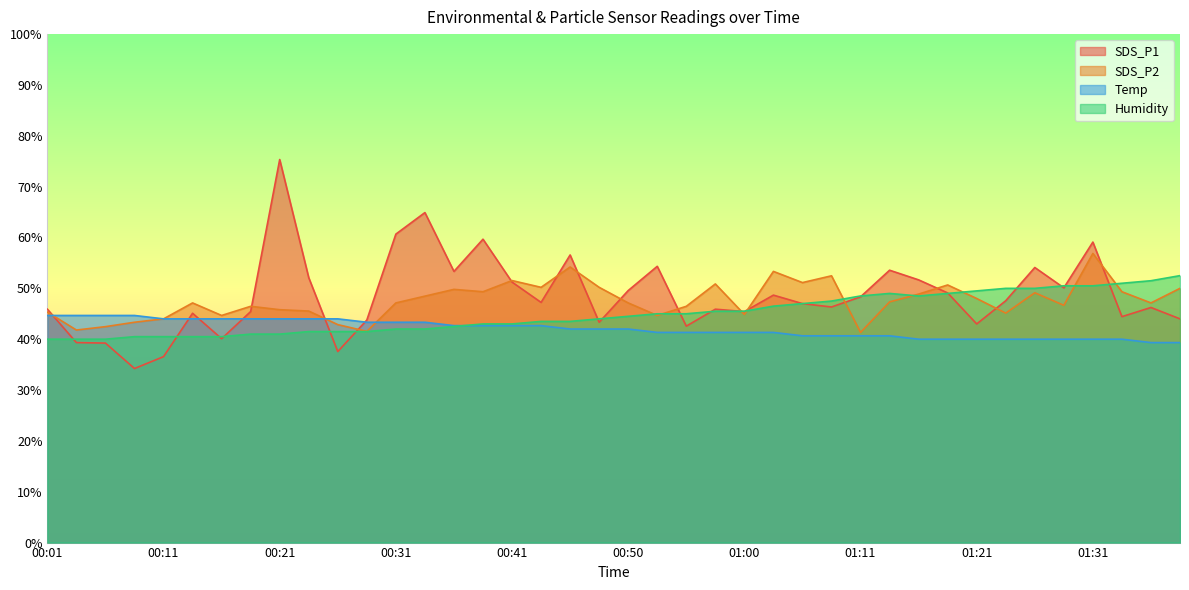

Count the number of categories in the chart.

40